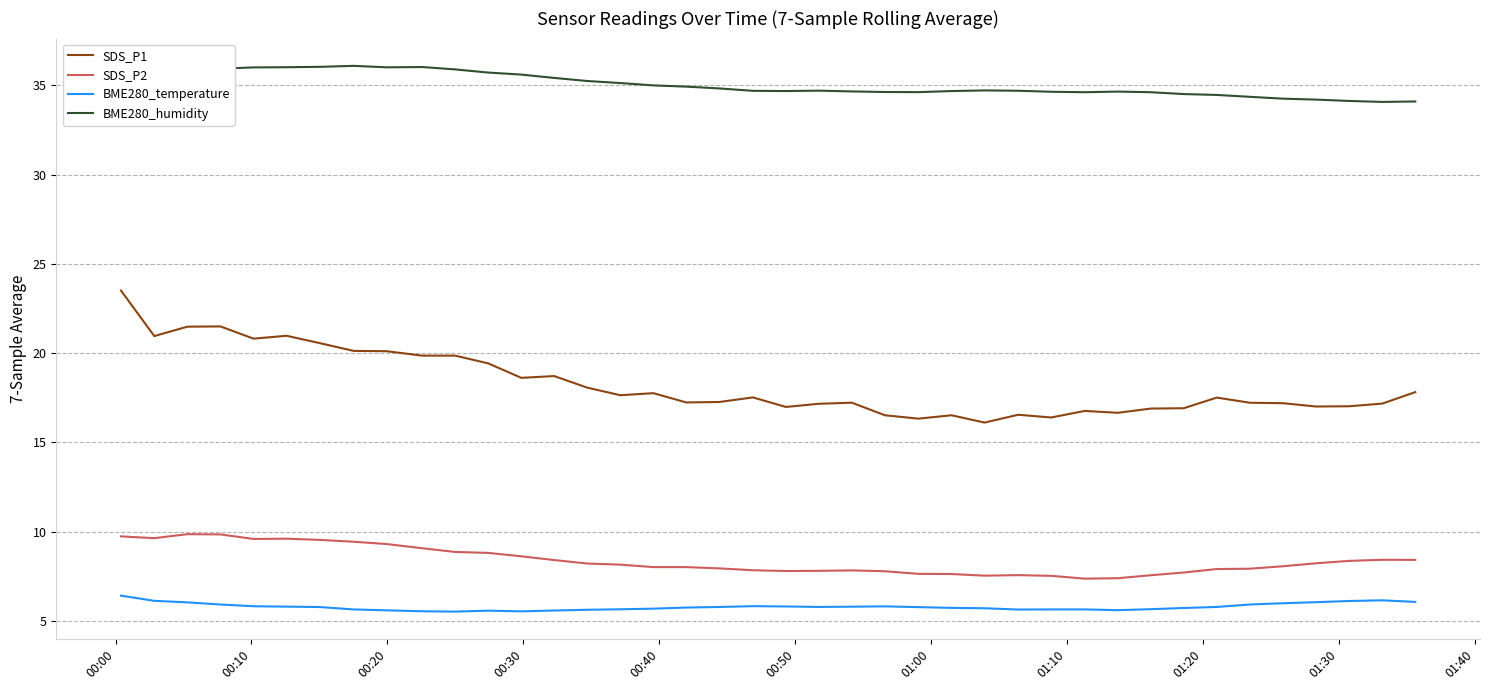

What is the maximum value shown in the chart?

36.1